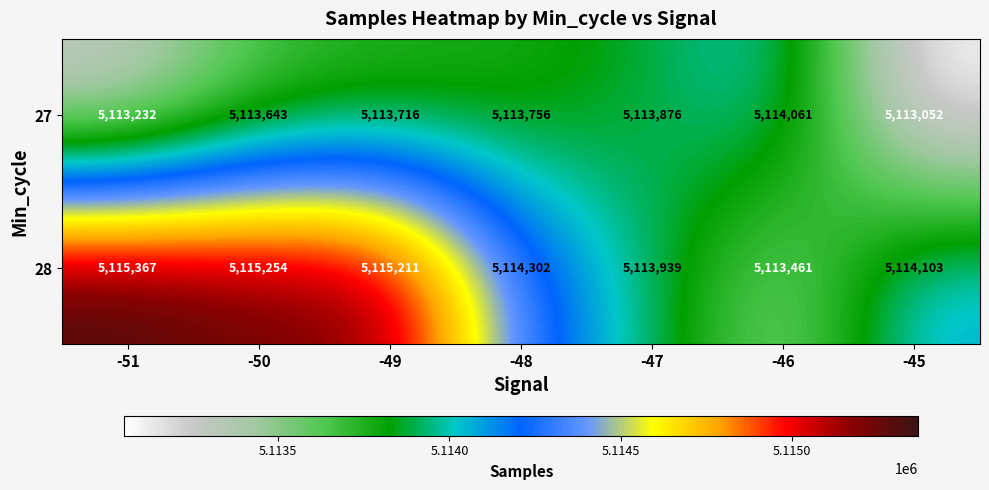

True or false: 28 has a value of 5115254 at -50.

True